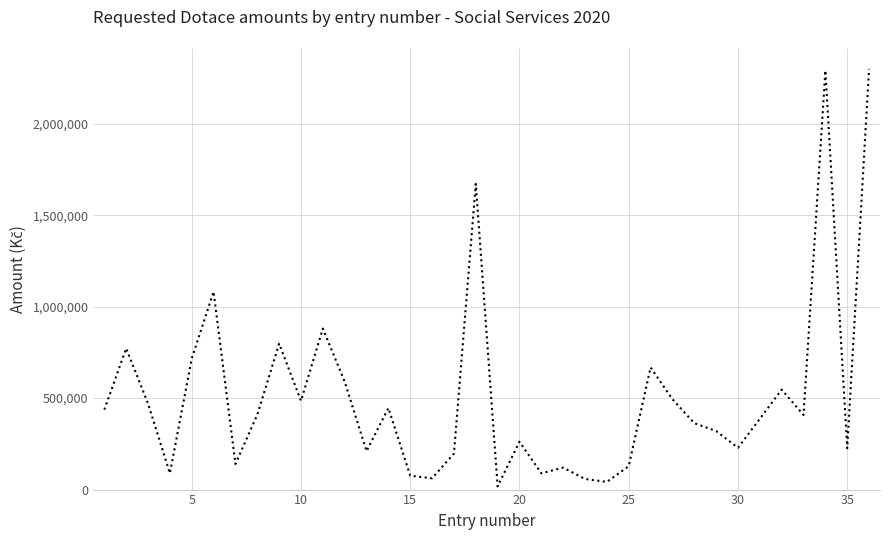

How many lines are shown in the chart?

1